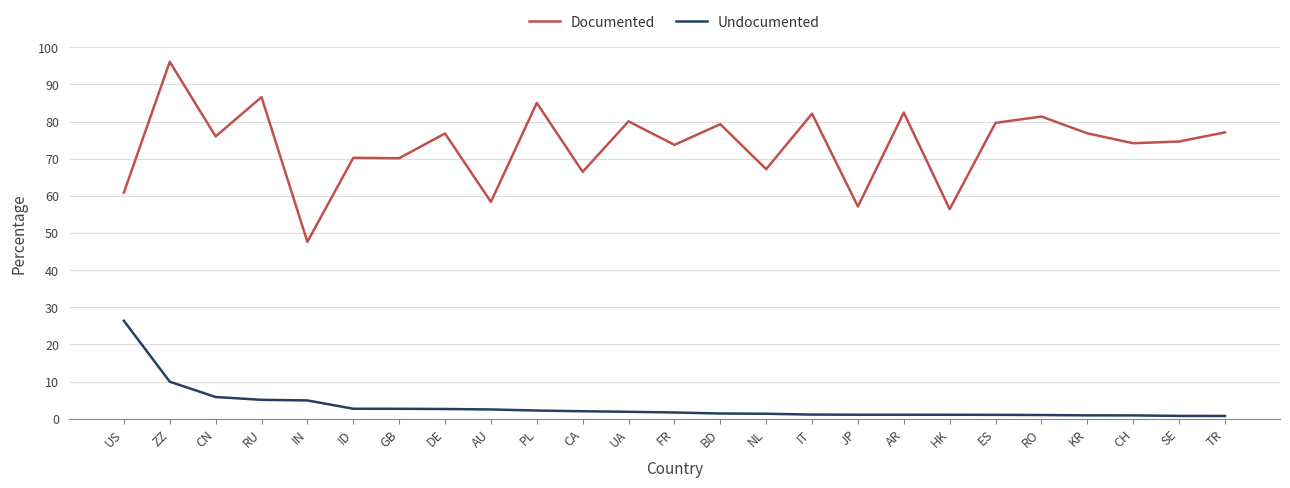

What is the difference between the Documented values at ZZ and GB?

26.0